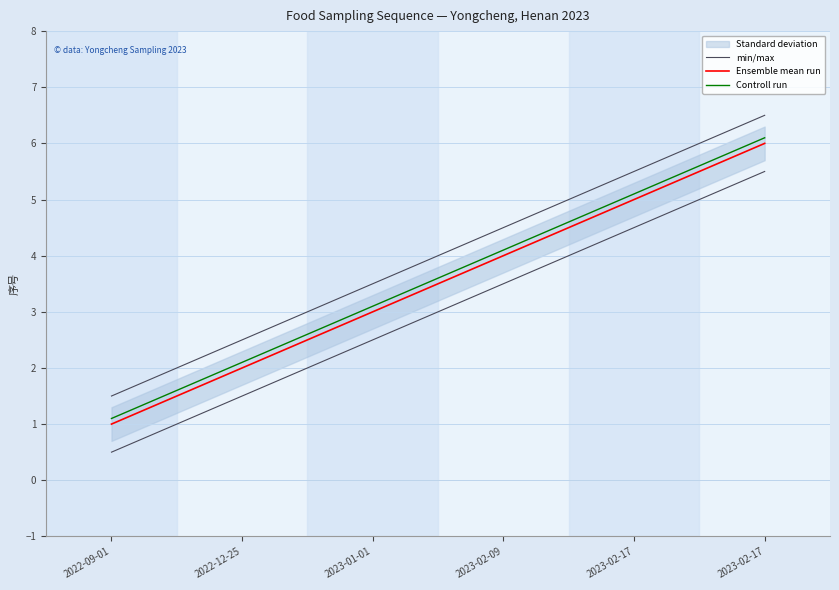

At how many categories does at least one series exceed 1?

6